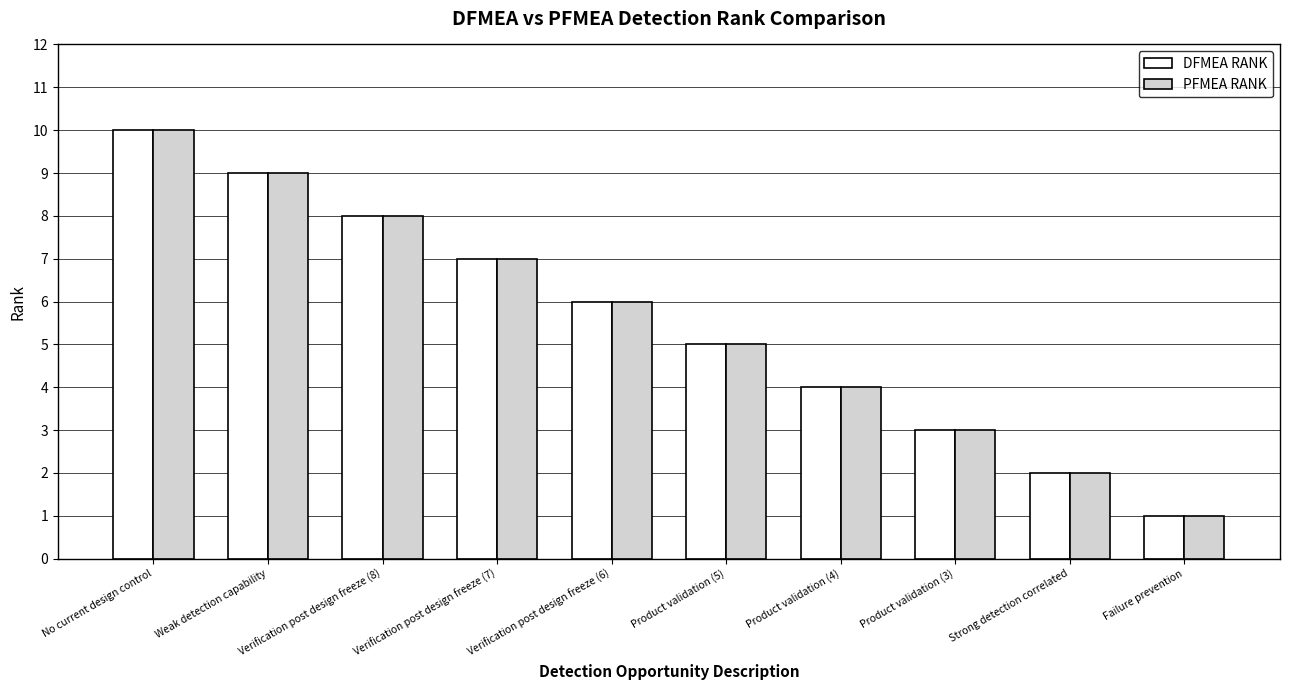

How many bars are there in each group?

2